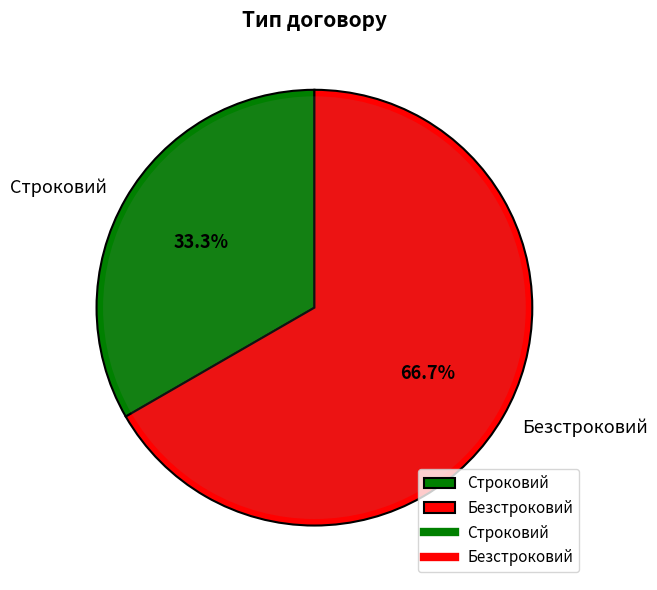

To the nearest percent, what is the combined percentage of Безстроковий and Строковий?

100%